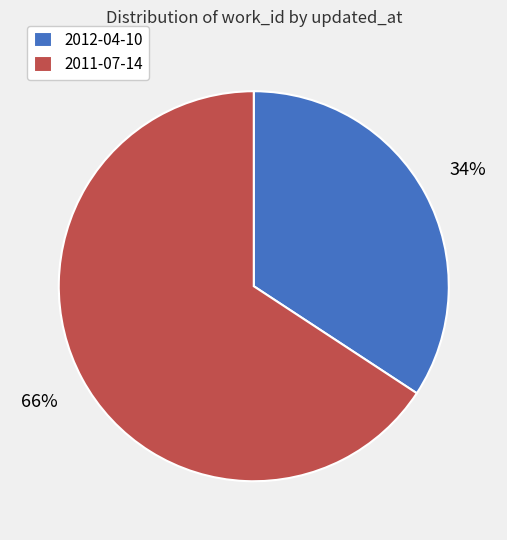

How many slices are in this pie chart?

2